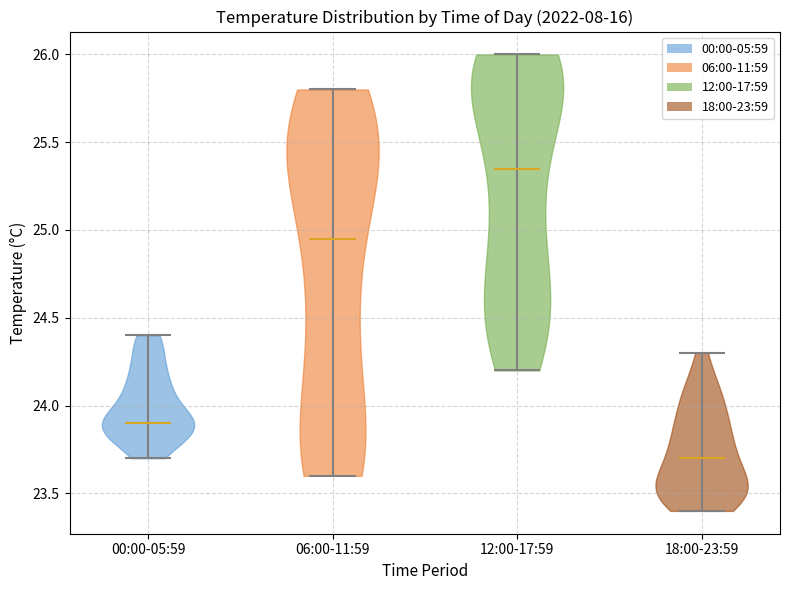

Reading left to right, read every violin against the y-axis: where its median line is, and the lowest and highest points it reaches. The values are not printed on the chart, so give them approximately, as read against the axis.

00:00-05:59: median line 23.90, lowest point 23.70, highest point 24.40
06:00-11:59: median line 24.95, lowest point 23.60, highest point 25.80
12:00-17:59: median line 25.35, lowest point 24.20, highest point 26.00
18:00-23:59: median line 23.70, lowest point 23.40, highest point 24.30